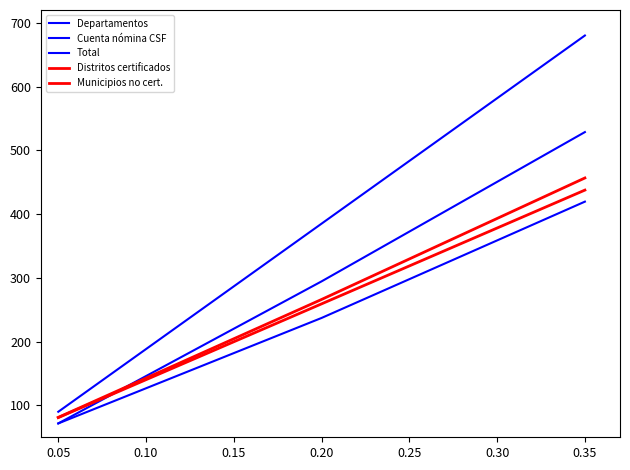

What is the highest value of the Total series?

419.5